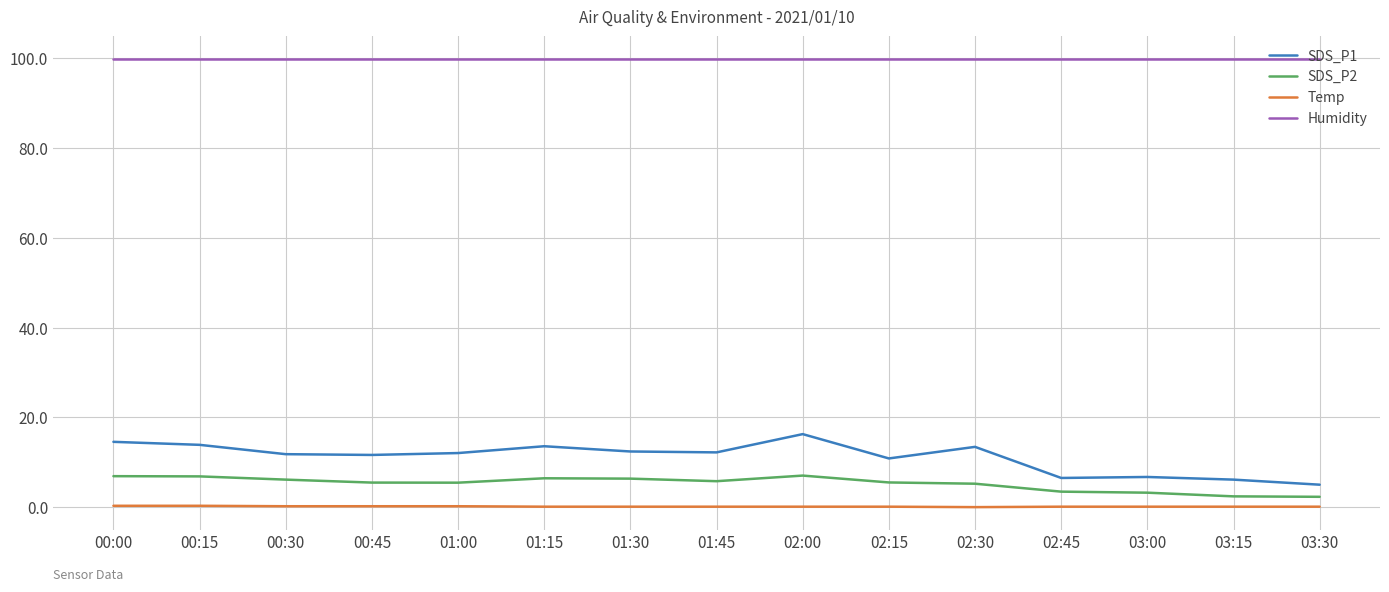

The Humidity series shows 99.9 at 01:15. True or false?

True